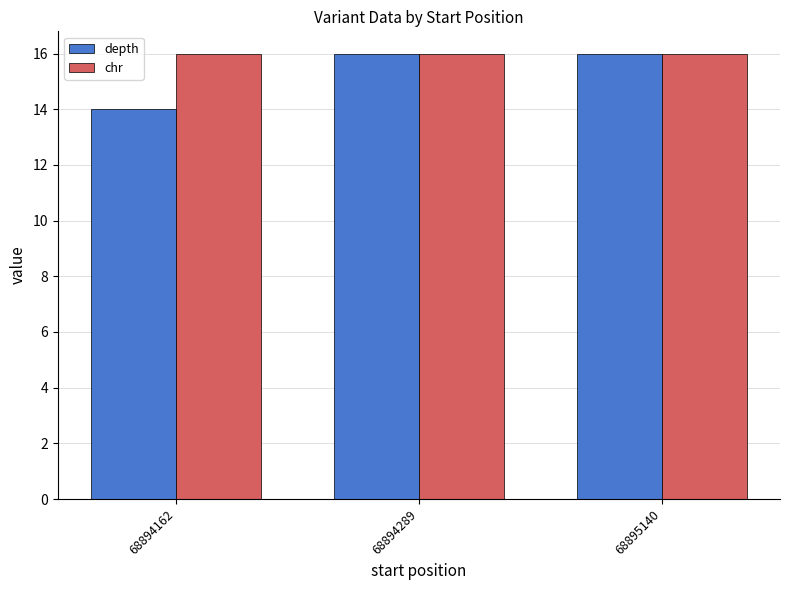

The value of chr at 68895140 is 21. True or false?

False